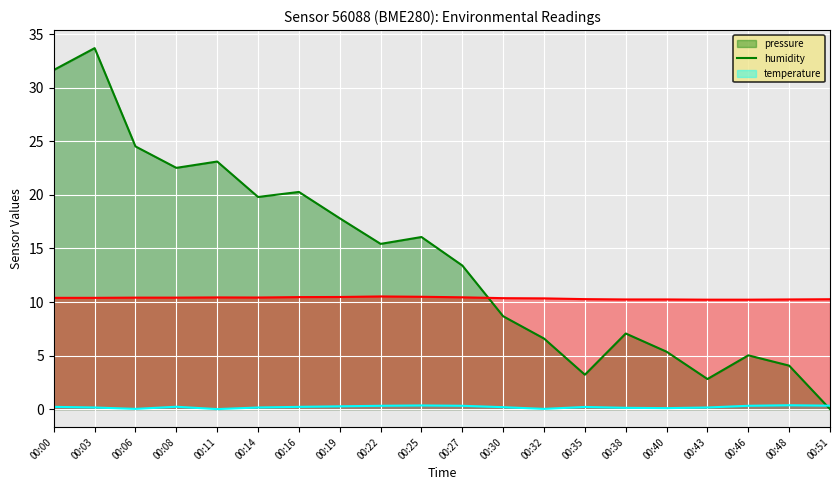

What is the average value of the pressure series?

14.1